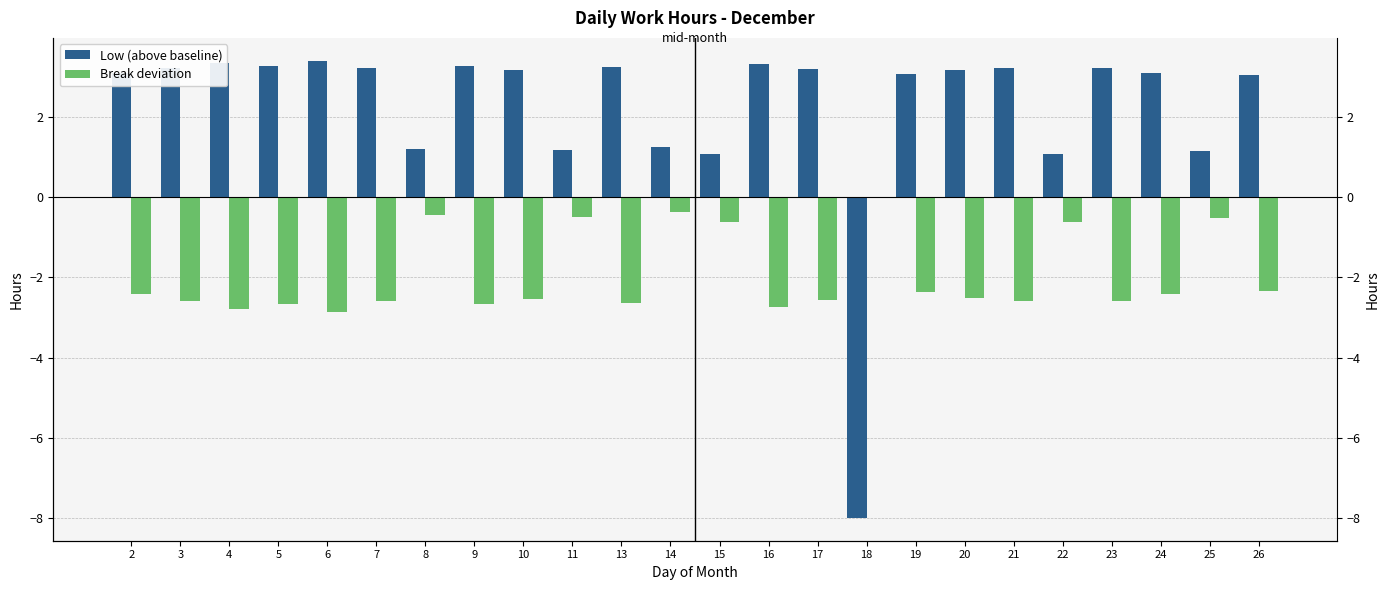

Reading left to right, list all the values displayed in this chart.

Low (above baseline): 3.1	3.2	3.3	3.3	3.4	3.2	1.2	3.3	3.2	1.2	3.2	1.3	1.1	3.3	3.2	-8.0	3.1	3.2	3.2	1.1	3.2	3.1	1.2	3.1
Break deviation: -2.4	-2.6	-2.8	-2.7	-2.9	-2.6	-0.4	-2.7	-2.5	-0.5	-2.6	-0.4	-0.6	-2.7	-2.6	0.0	-2.4	-2.5	-2.6	-0.6	-2.6	-2.4	-0.5	-2.3